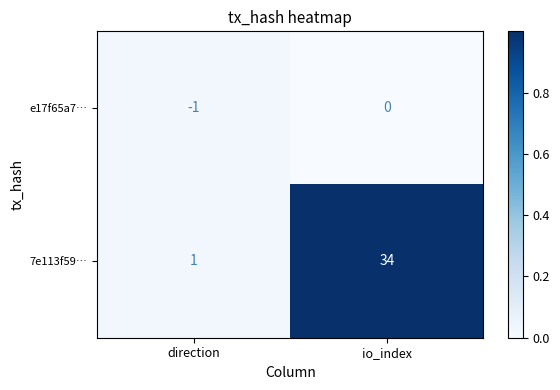

The 7e113f59… series shows 46 at io_index. True or false?

False